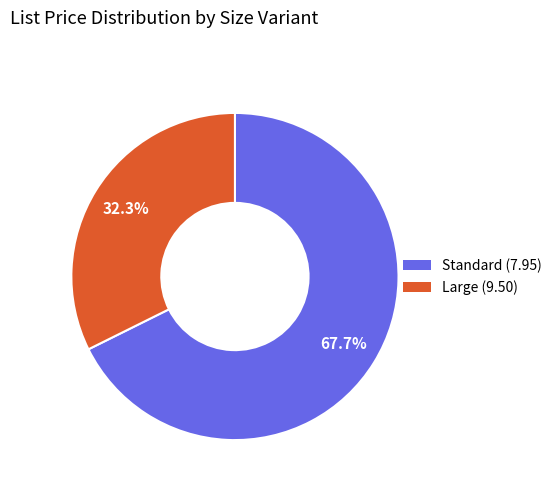

Is there a majority slice in this chart?

Yes